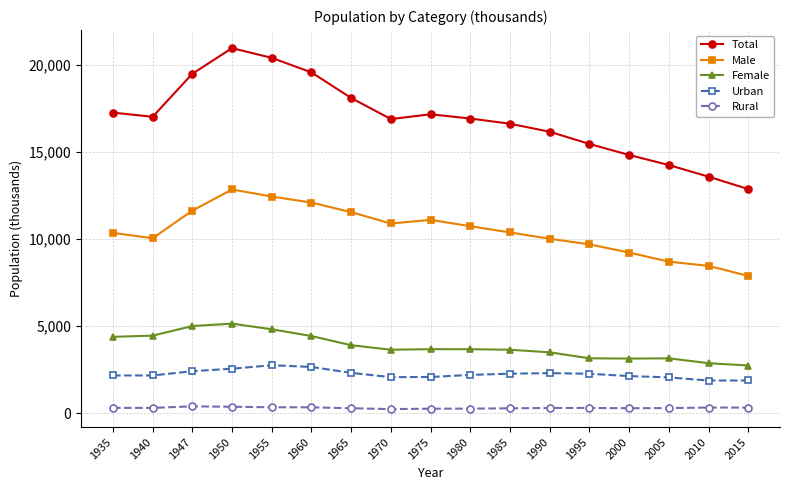

Rank the series by their maximum value, from highest to lowest.

Total, Male, Female, Urban, Rural